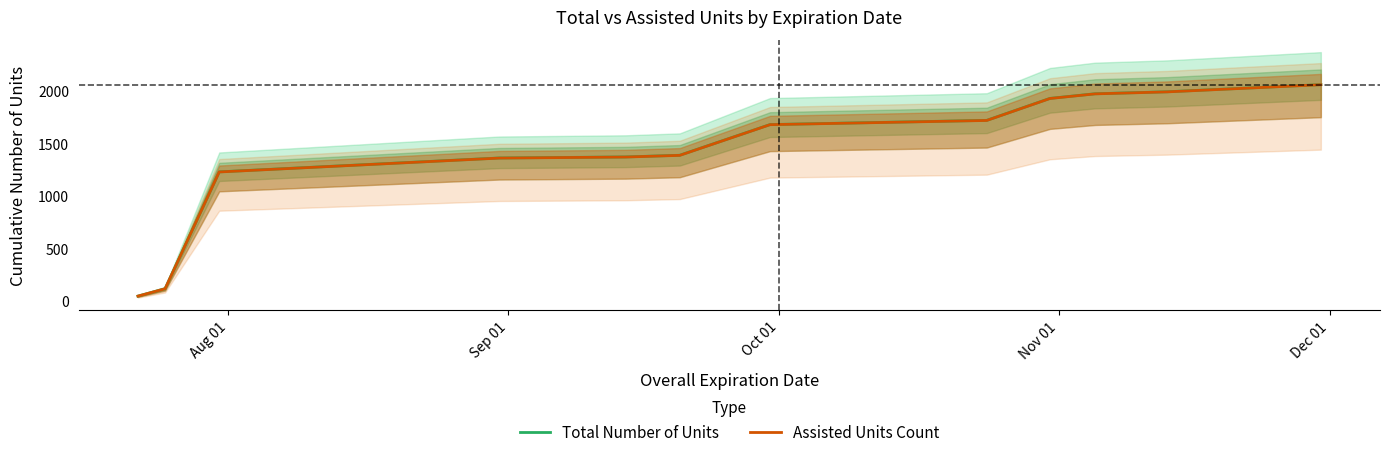

What is the highest value of the Total Number of Units series?

2060